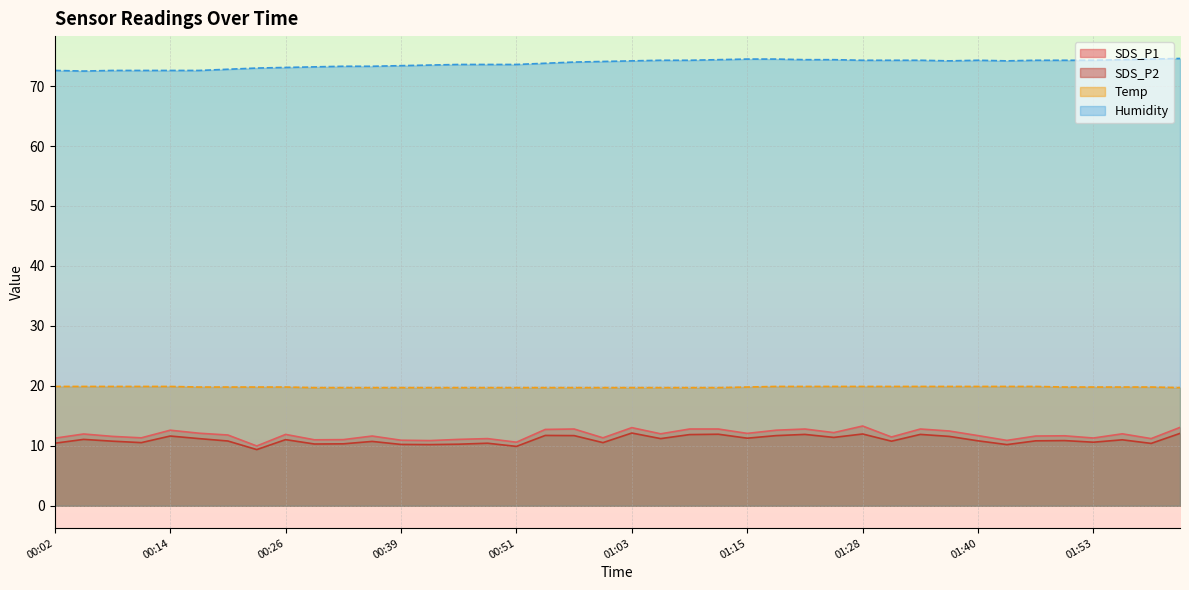

What position from the right is 01:53?

4